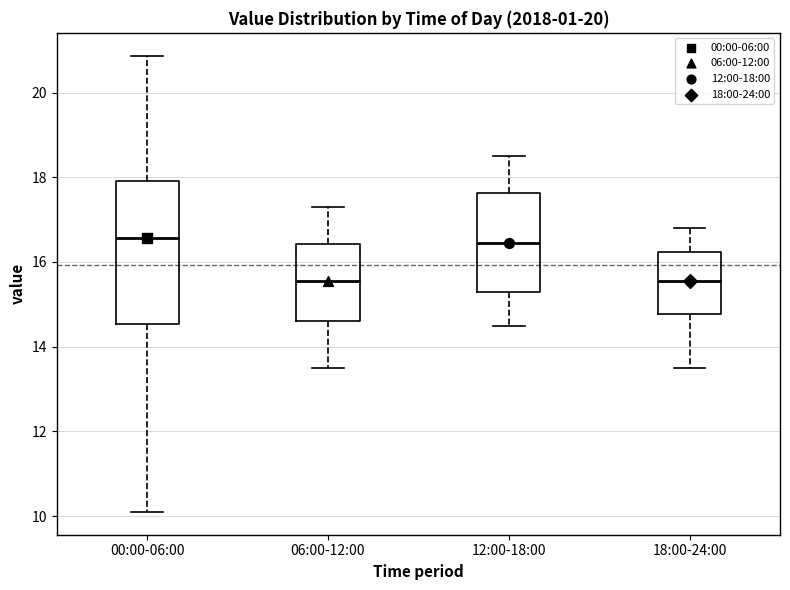

Comparing the boxes themselves (not the whiskers), which one is the tallest?

00:00-06:00